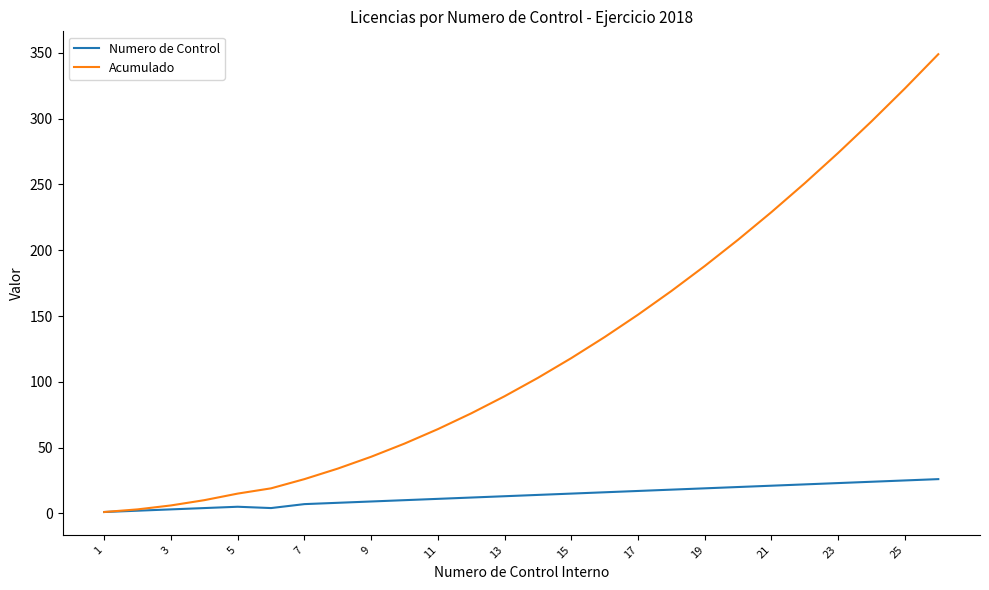

List the series in order of their peak value, lowest first.

Numero de Control, Acumulado